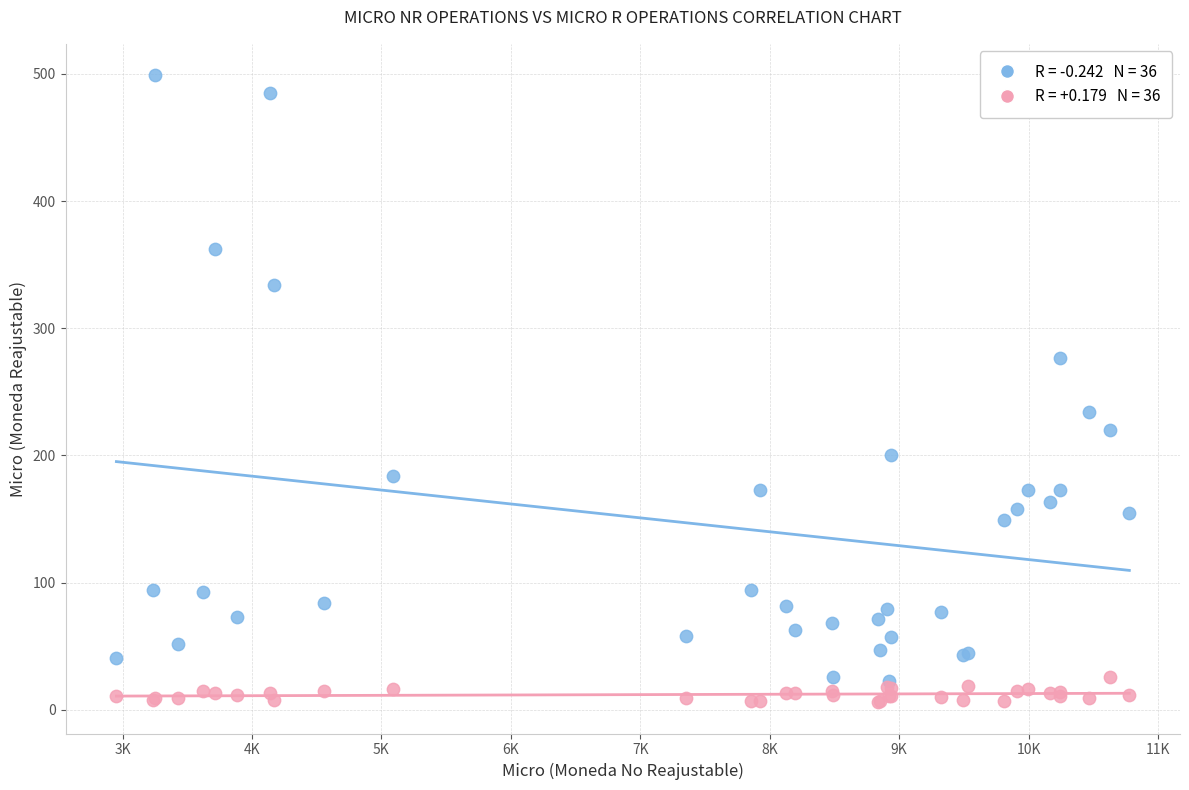

Across all series, what Y value is closest to 252?

234